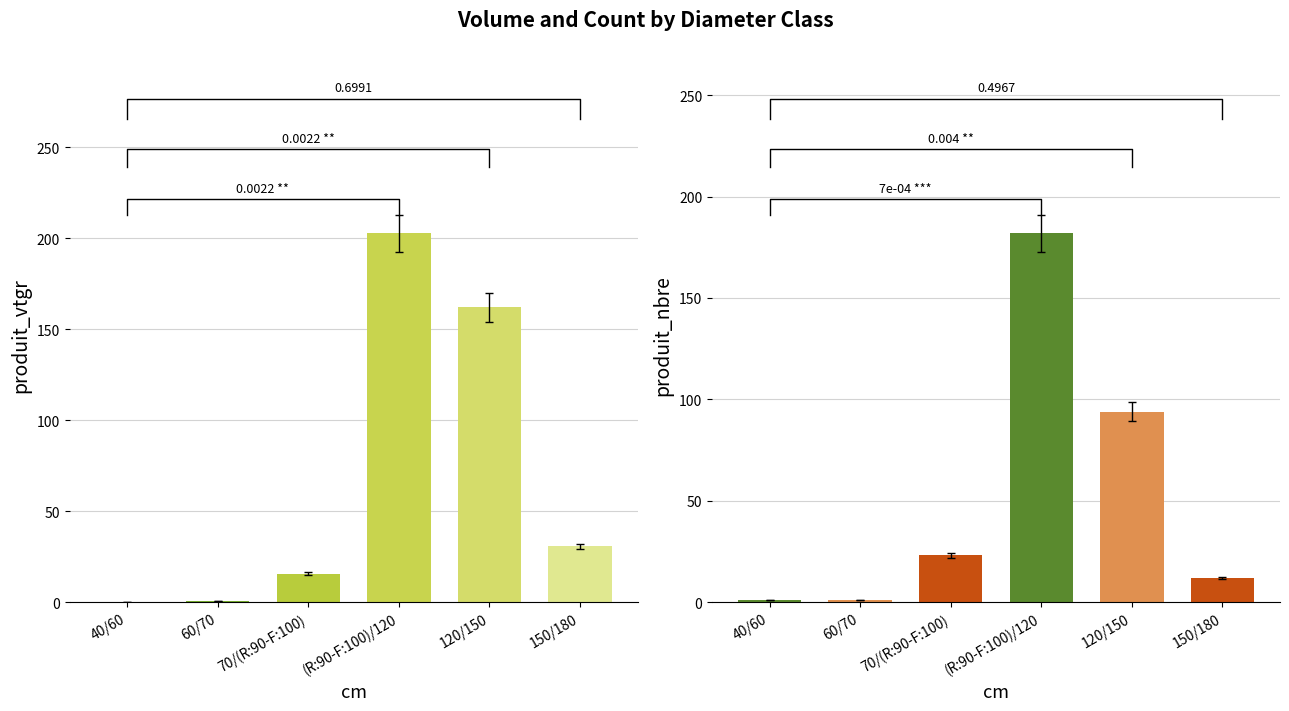

The produit_nbre series shows 12.0 at 150/180. True or false?

True